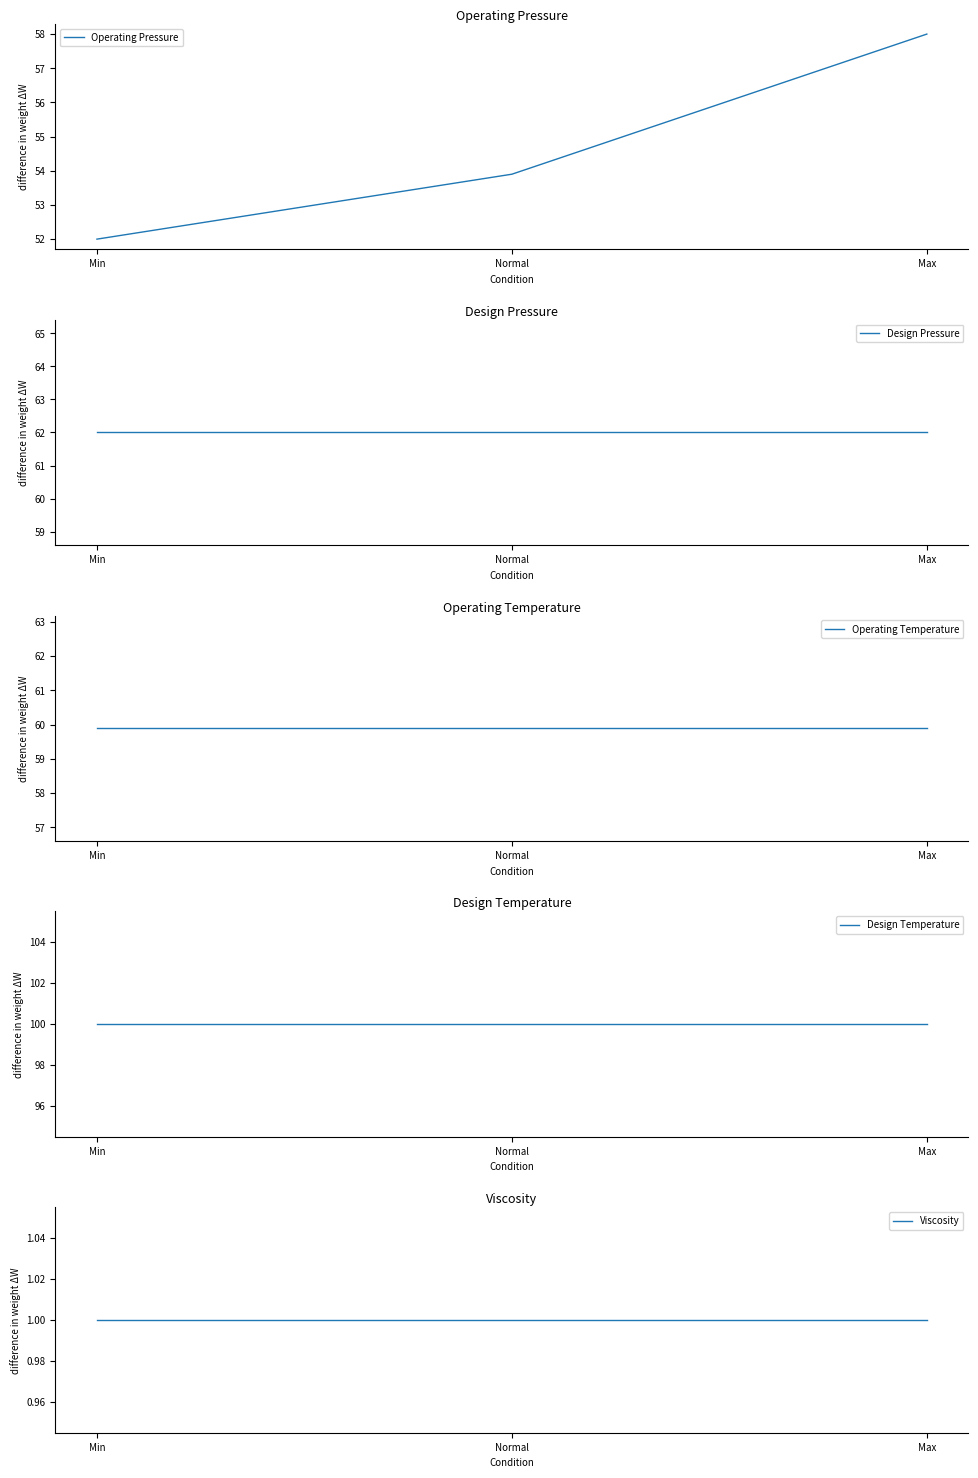

Reading left to right, transcribe all the data shown in this chart.

Operating Pressure: Min=52.0	Normal=53.9	Max=58.0
Design Pressure: Min=62.0	Normal=62.0	Max=62.0
Operating Temperature: Min=59.9	Normal=59.9	Max=59.9
Design Temperature: Min=100.0	Normal=100.0	Max=100.0
Viscosity: Min=1.0	Normal=1.0	Max=1.0